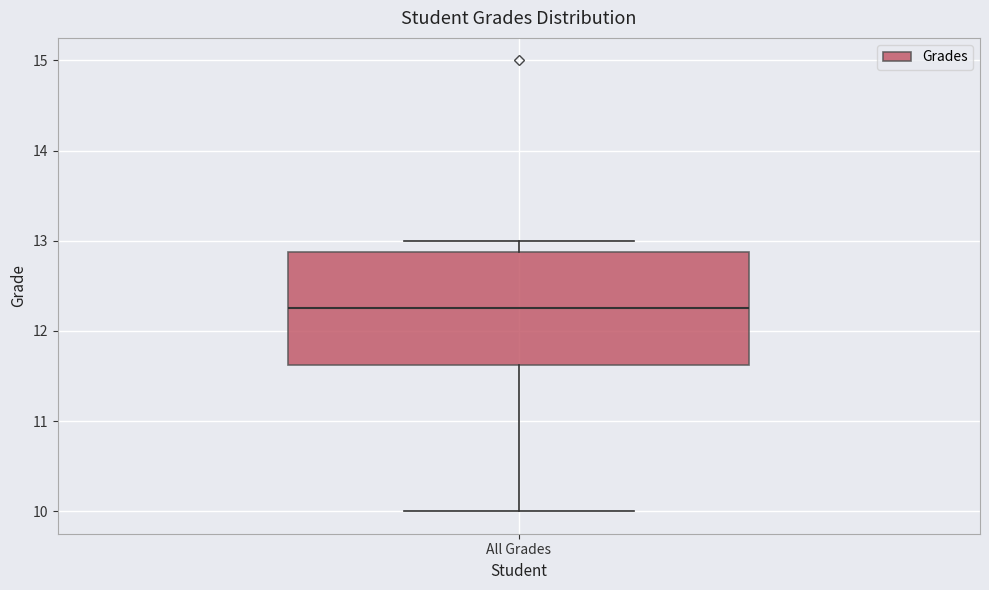

Read this box plot against the y-axis: the position of the median line, the range covered by the box, and the ends of both whiskers. The values are not printed on the chart, so give them approximately, as read against the axis.

median 12.3, box 11.6 to 12.9, whiskers 10.0 to 13.0